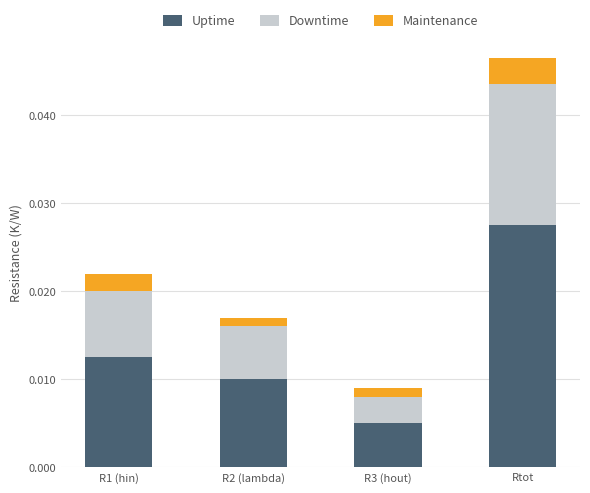

At which category is the sum across all series the highest?

Rtot